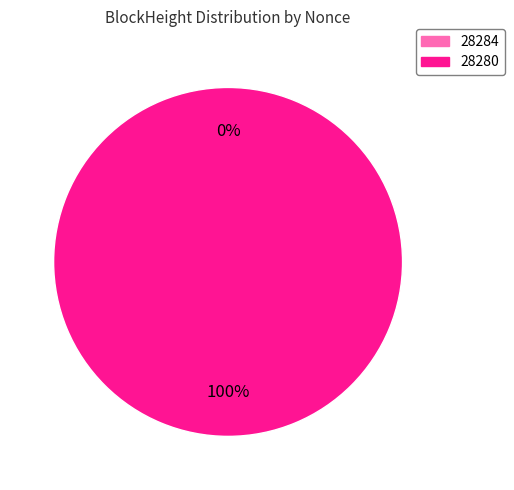

Rank the categories by value from lowest to highest.

28284, 28280